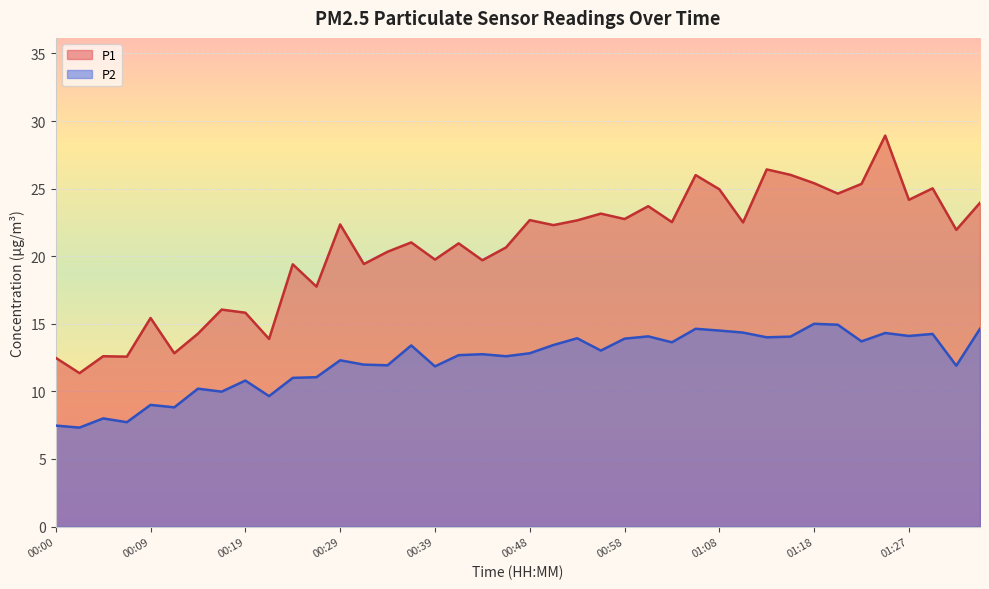

Rank the categories by P1 value from lowest to highest.

00:02, 00:00, 00:07, 00:05, 00:12, 00:22, 00:14, 00:09, 00:19, 00:17, 00:27, 00:24, 00:31, 00:44, 00:39, 00:34, 00:46, 00:41, 00:36, 01:32, 00:51, 00:29, 01:10, 01:03, 00:53, 00:48, 00:58, 00:56, 01:01, 01:35, 01:27, 01:20, 01:08, 01:30, 01:23, 01:18, 01:05, 01:15, 01:13, 01:25